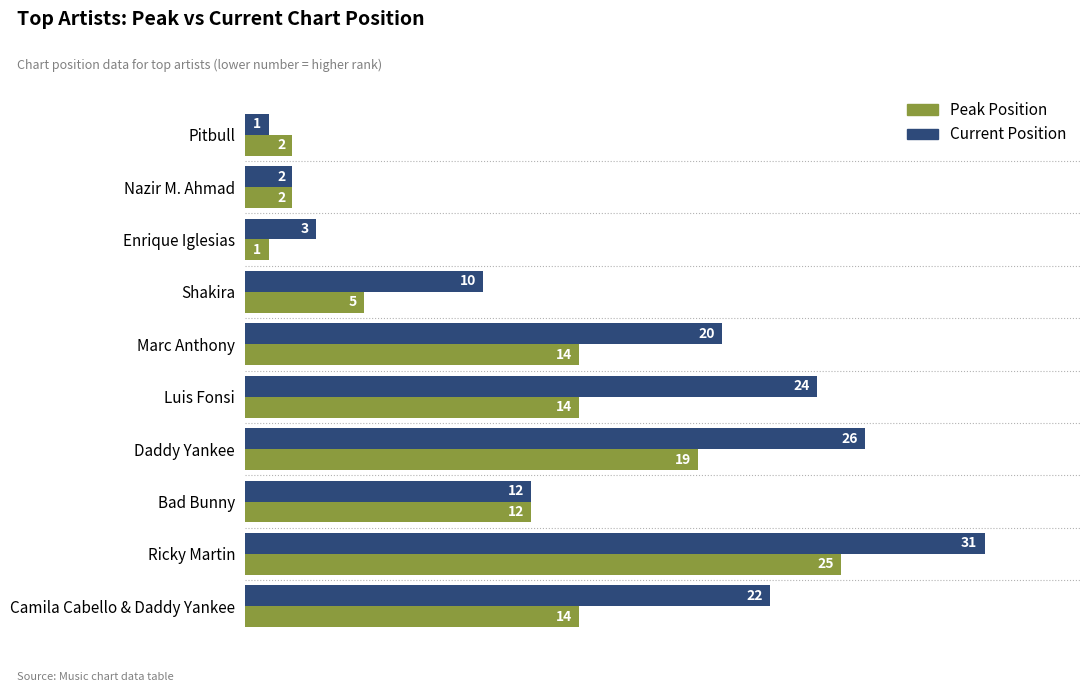

Is the value of Current Position at Camila Cabello & Daddy Yankee greater than the value of Peak Position at Bad Bunny?

Yes